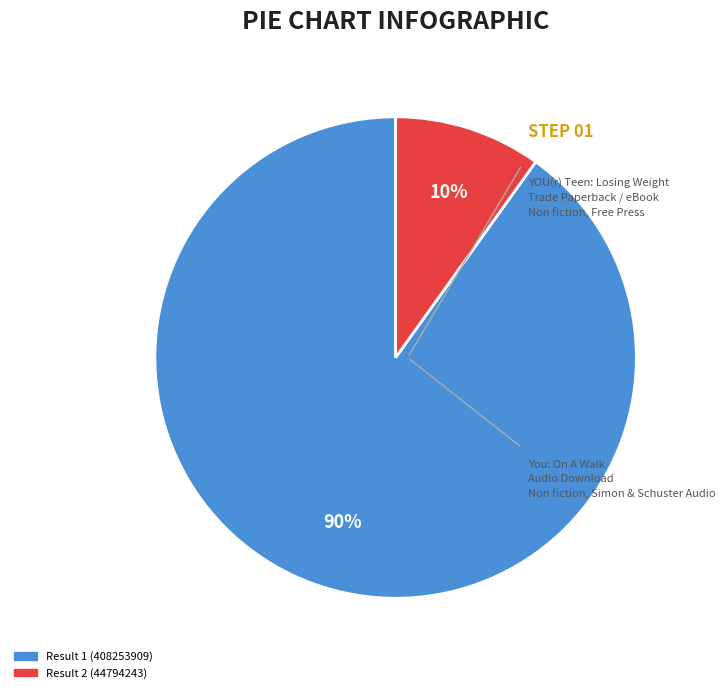

To the nearest percent, what is the combined percentage of Result 2 (44794243) and Result 1 (408253909)?

100%